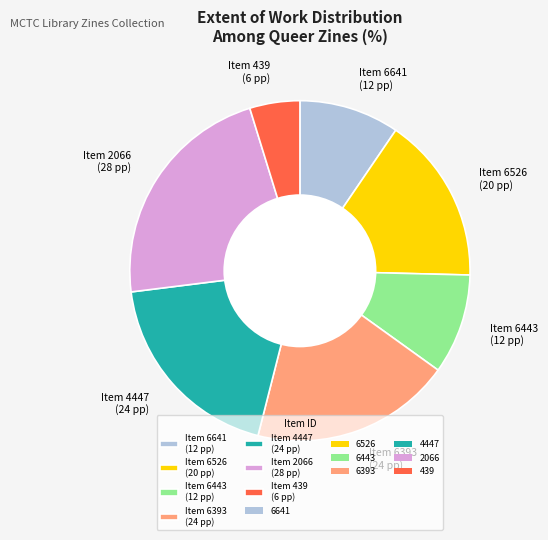

Is there a majority slice in this chart?

No